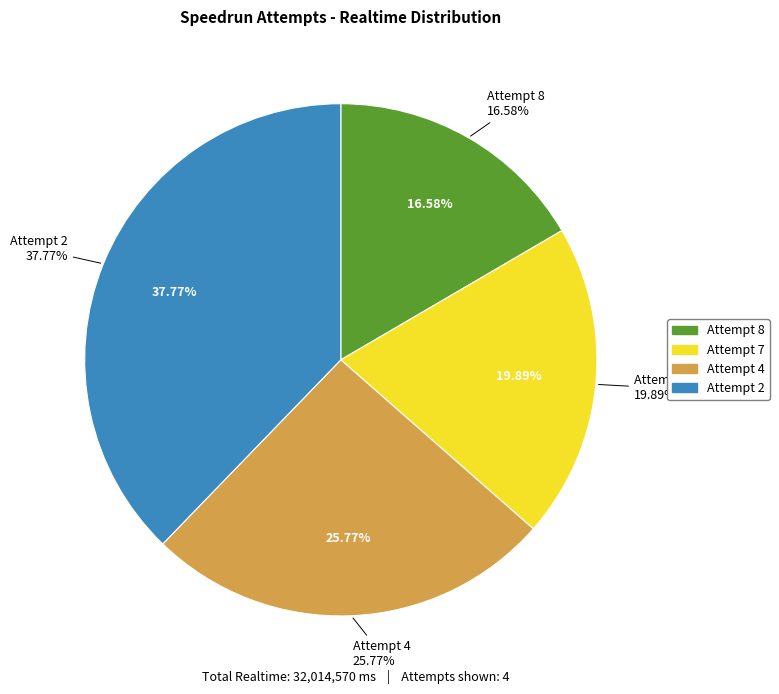

Which category has the biggest portion of the pie?

Attempt 2